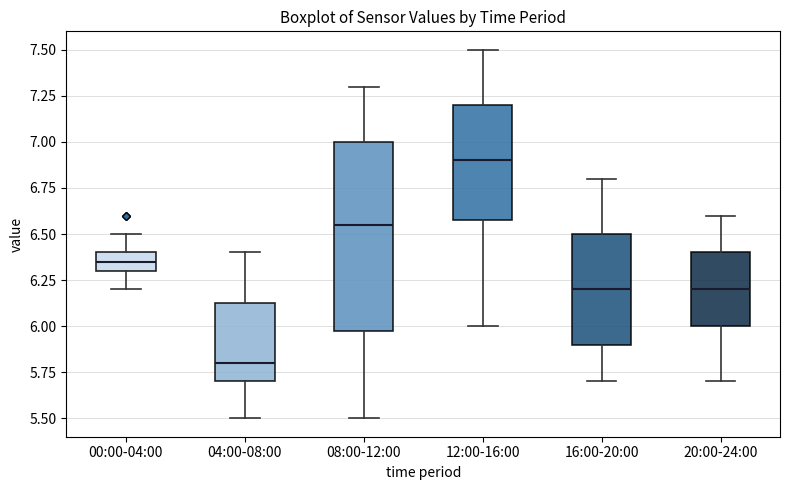

Comparing the boxes themselves (not the whiskers), which one is the tallest?

08:00-12:00